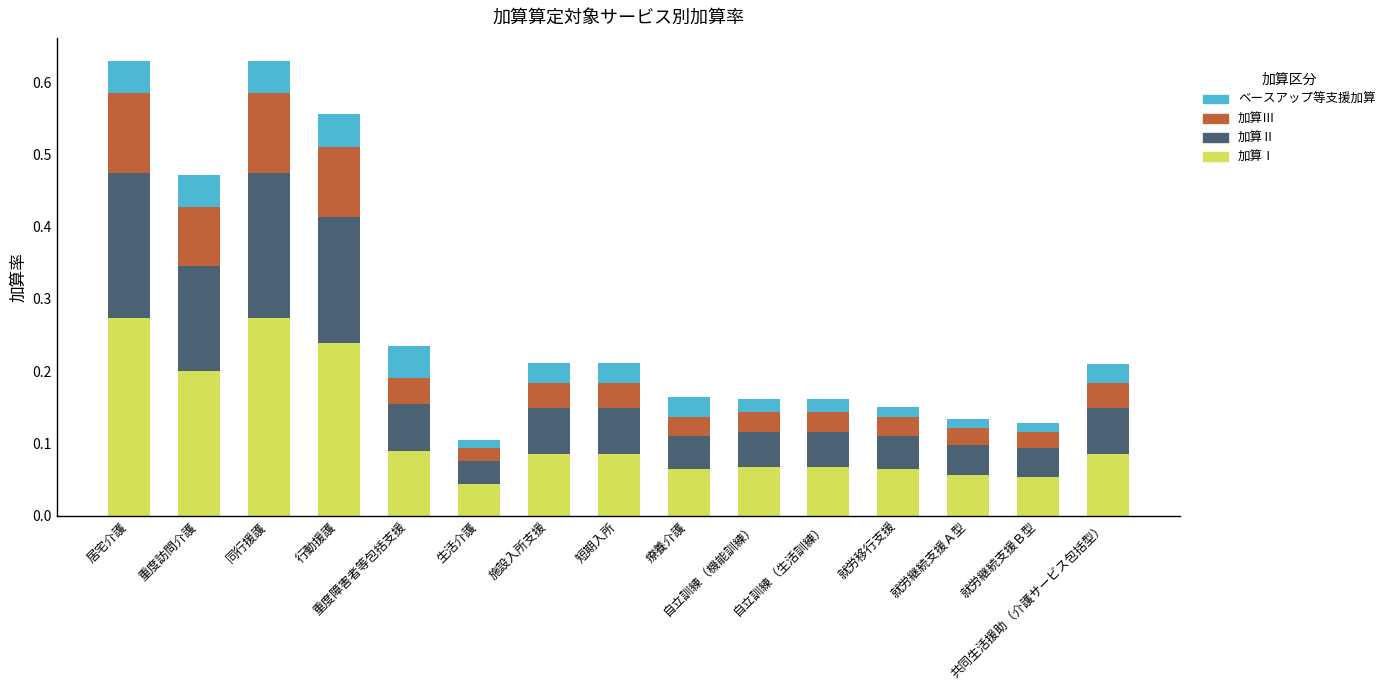

True or false: 加算Ⅲ has a value of 0.0 at 自立訓練（機能訓練）.

True